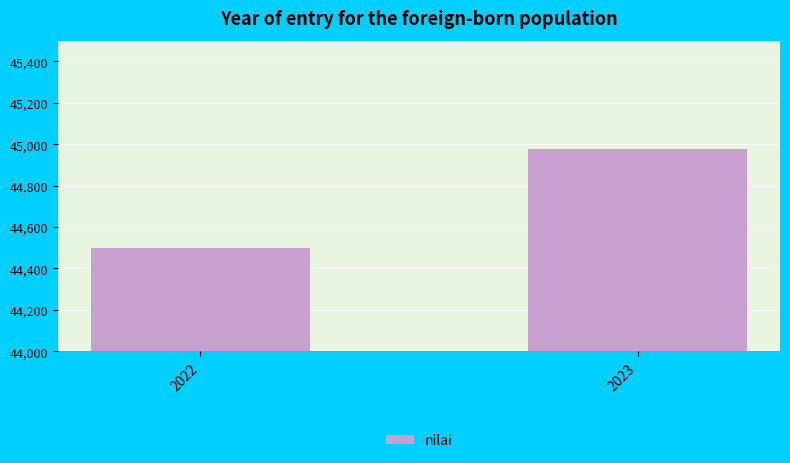

What is the value of the 2nd bar from the left?

44977